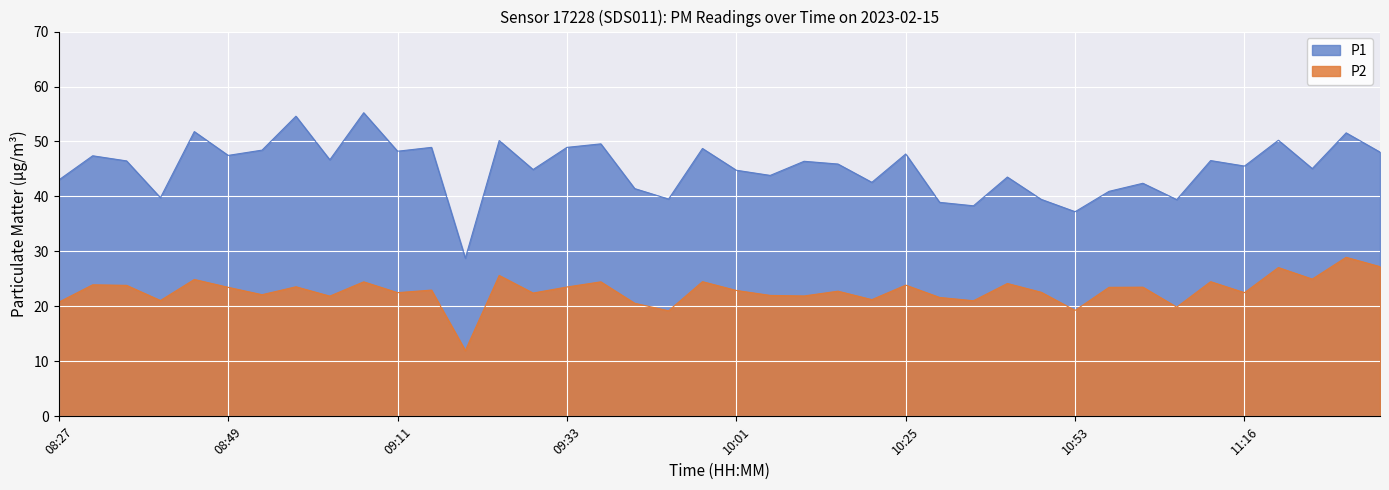

Is the value of P2 at 09:11 greater than the value of P1 at 09:06?

No